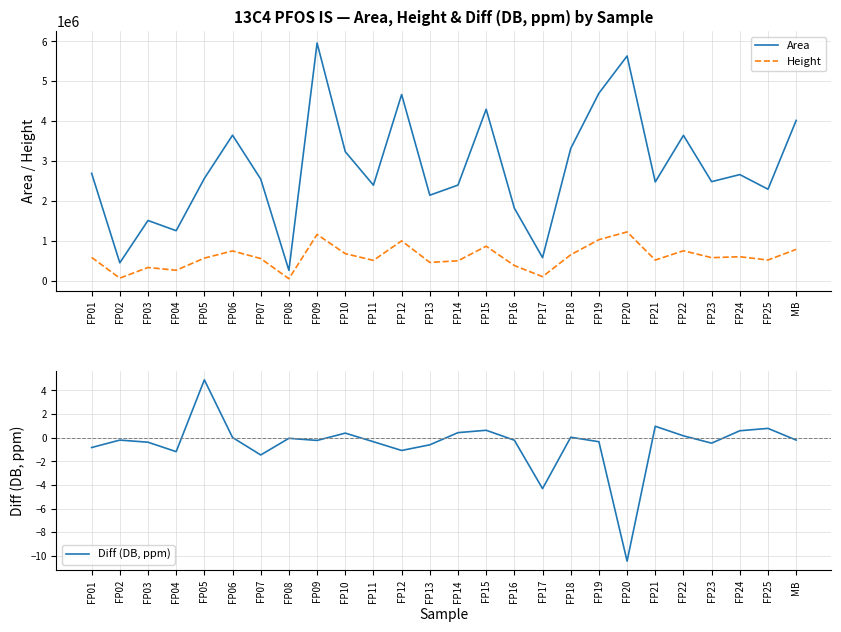

Reading left to right, list all the values displayed in this chart.

Area: 2691248.0	445678.0	1508255.0	1251585.0	2563105.0	3647870.0	2546910.0	257060.0	5961112.0	3235046.0	2393506.0	4668323.0	2142440.0	2396336.0	4298877.0	1818000.0	575929.0	3314679.0	4700771.0	5635236.0	2475229.0	3643713.0	2482501.0	2659749.0	2292269.0	4018181.0
Height: 581588.0	61890.0	328537.0	259707.0	564221.0	743720.0	553334.0	47142.0	1158467.0	675595.0	507648.0	996923.0	455943.0	496778.0	862801.0	378041.0	98911.0	647958.0	1026941.0	1221183.0	514761.0	748487.0	575191.0	598770.0	516190.0	783972.0
Diff (DB, ppm): -0.8	-0.2	-0.4	-1.2	4.9	0.0	-1.5	-0.1	-0.2	0.4	-0.3	-1.1	-0.6	0.4	0.6	-0.2	-4.3	0.0	-0.3	-10.4	1.0	0.2	-0.5	0.6	0.8	-0.2